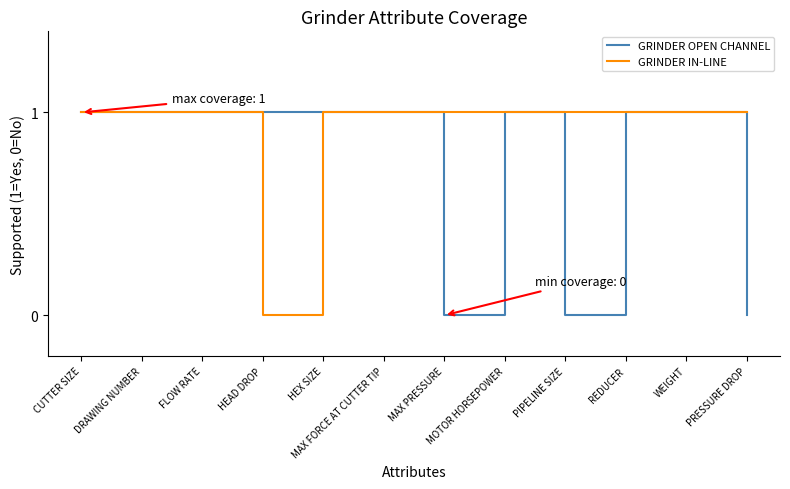

How many lines are shown in the chart?

2